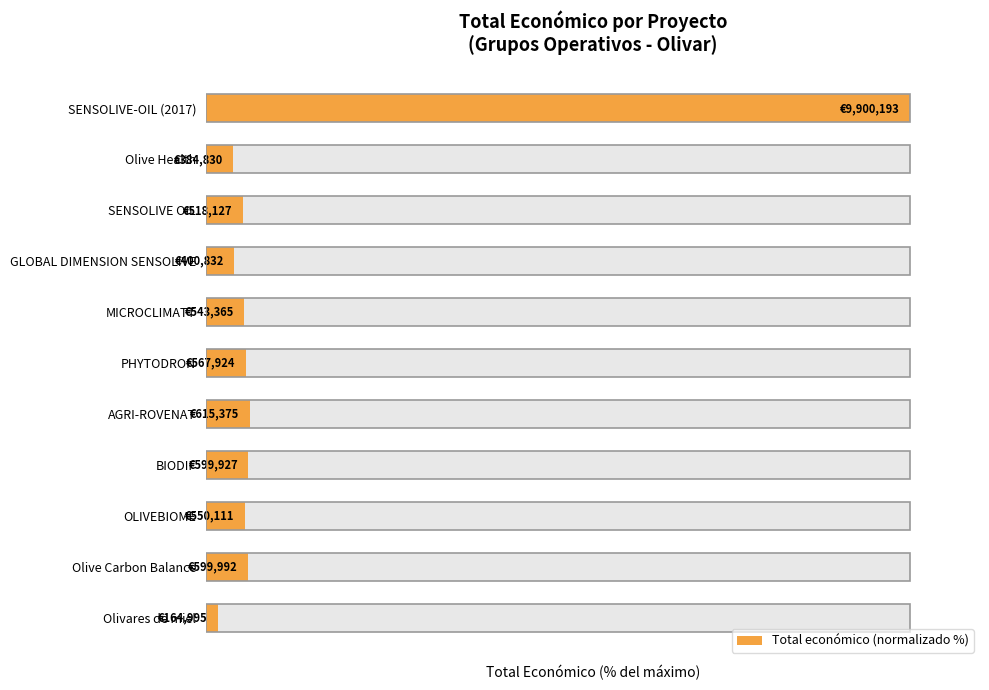

Rank the categories by value from lowest to highest.

Olivares de miel, Olive Health, GLOBAL DIMENSION SENSOLIVE, SENSOLIVE OIL, MICROCLIMATT, OLIVEBIOME, PHYTODRON, BIODIF, Olive Carbon Balance, AGRI-ROVENAT, SENSOLIVE-OIL (2017)